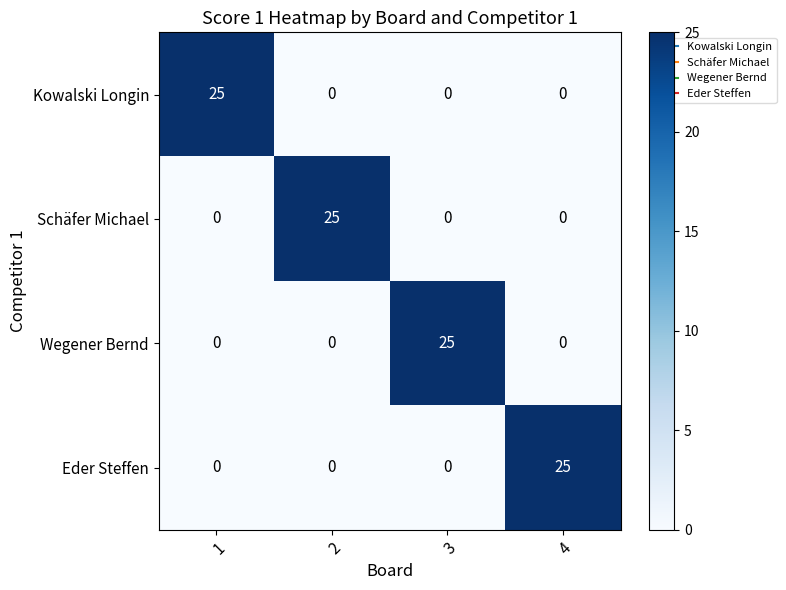

What is the total value across all series at 1?

25